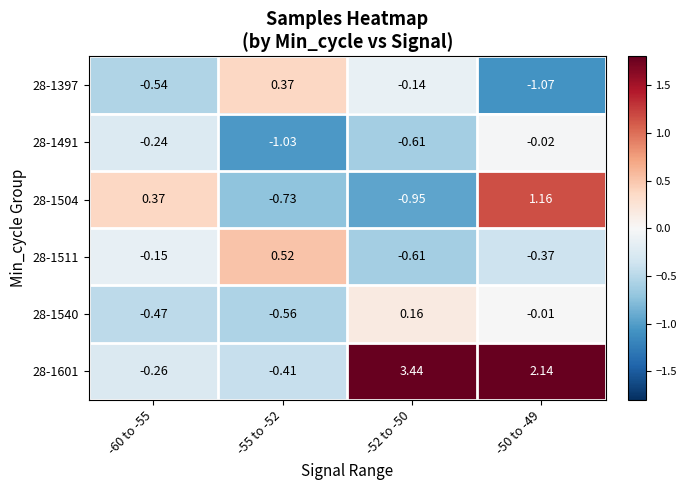

Is the value of 28-1511 at -50 to -49 greater than the value of 28-1601 at -55 to -52?

Yes